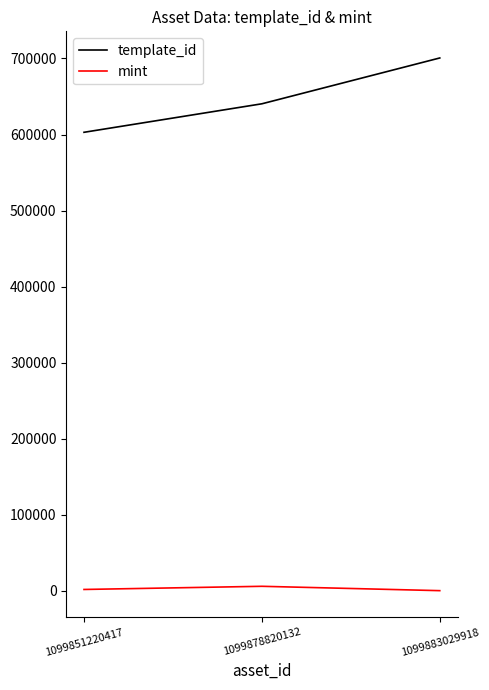

List the labels in order of template_id value, largest first.

1099883029918, 1099878820132, 1099851220417